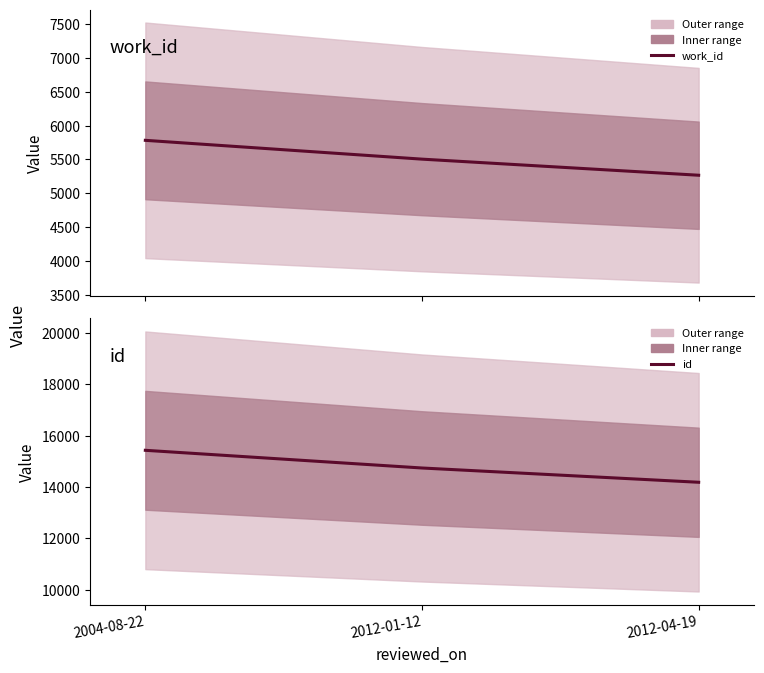

Which series changed the most between 2004-08-22 and 2012-04-19?

id